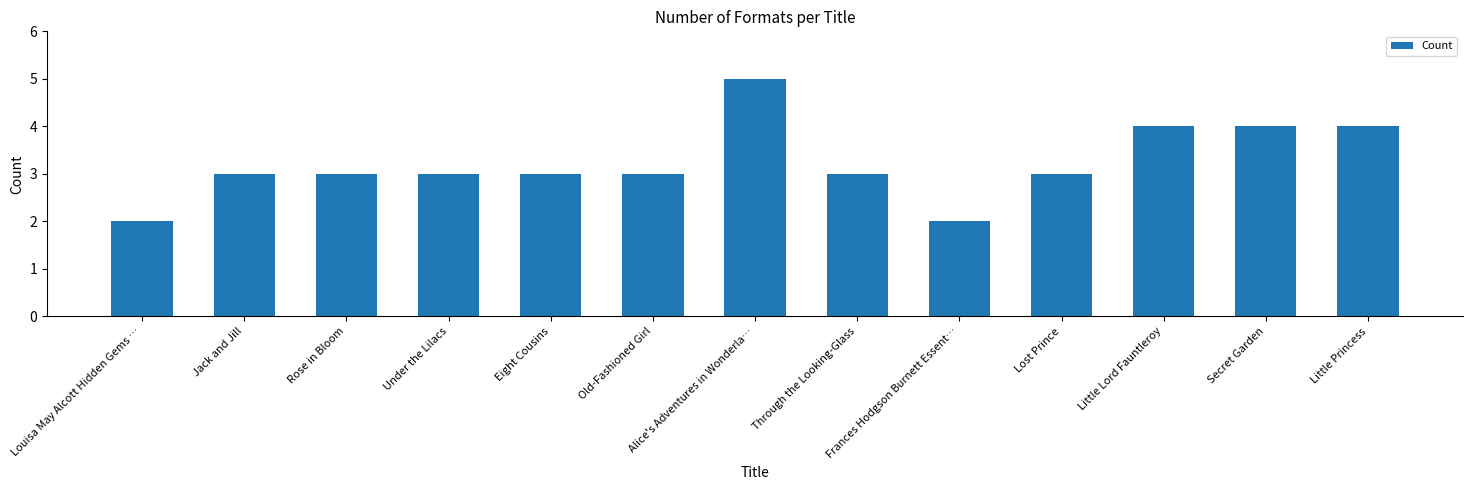

What is the label of the 8th bar from the left?

Through the Looking-Glass